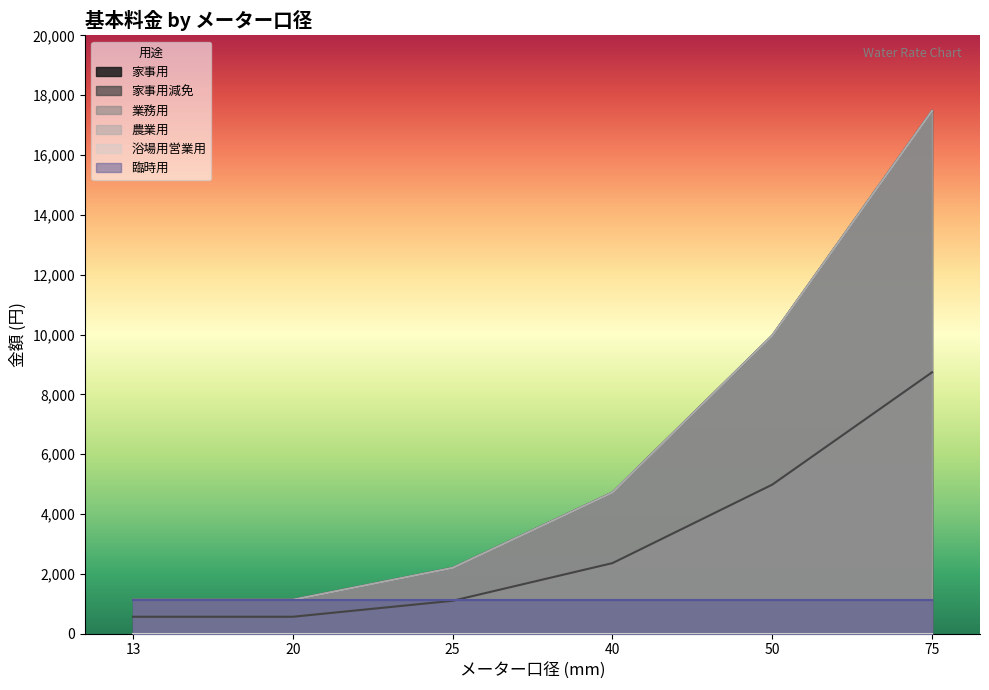

At how many categories does at least one series exceed 7555?

2